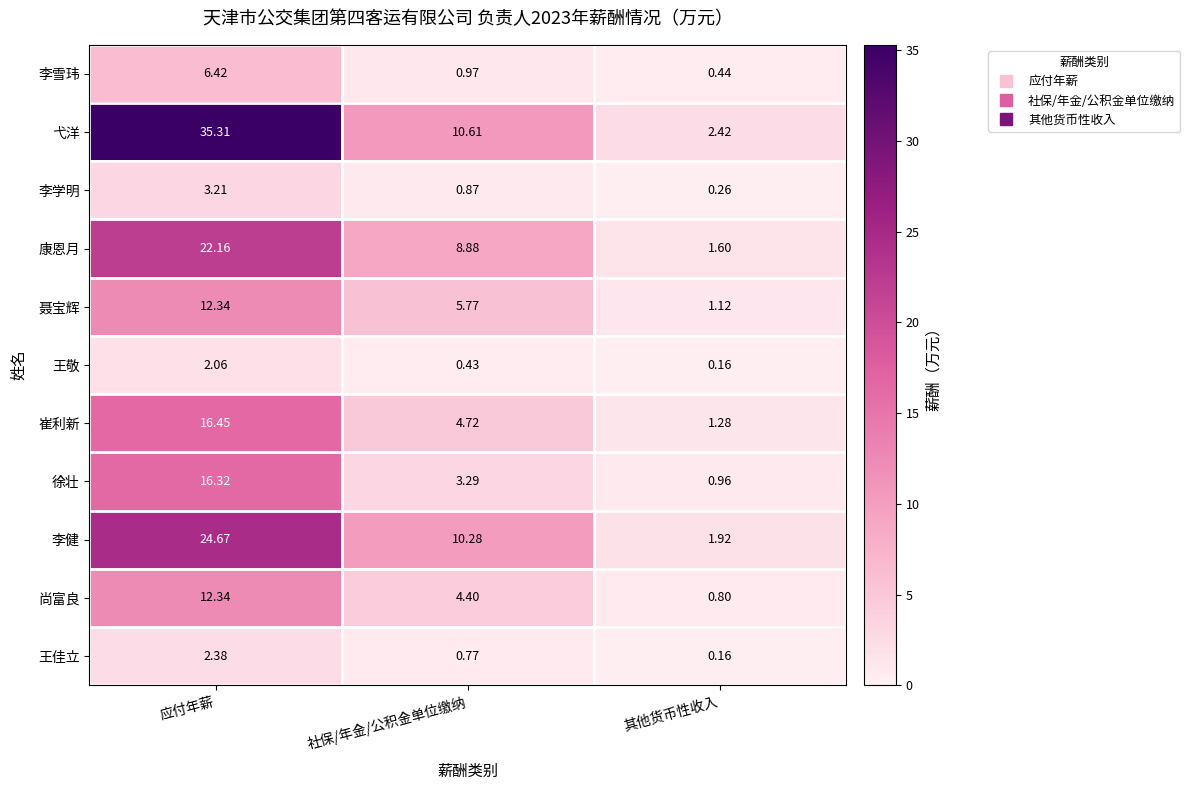

Which series has the widest spread of values?

弋洋